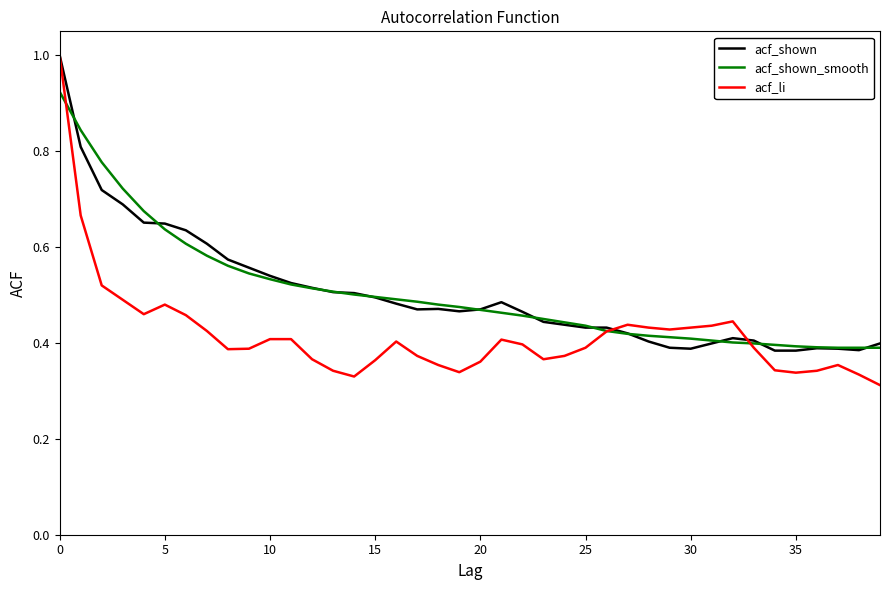

Which series has the largest range (max minus min)?

acf_li